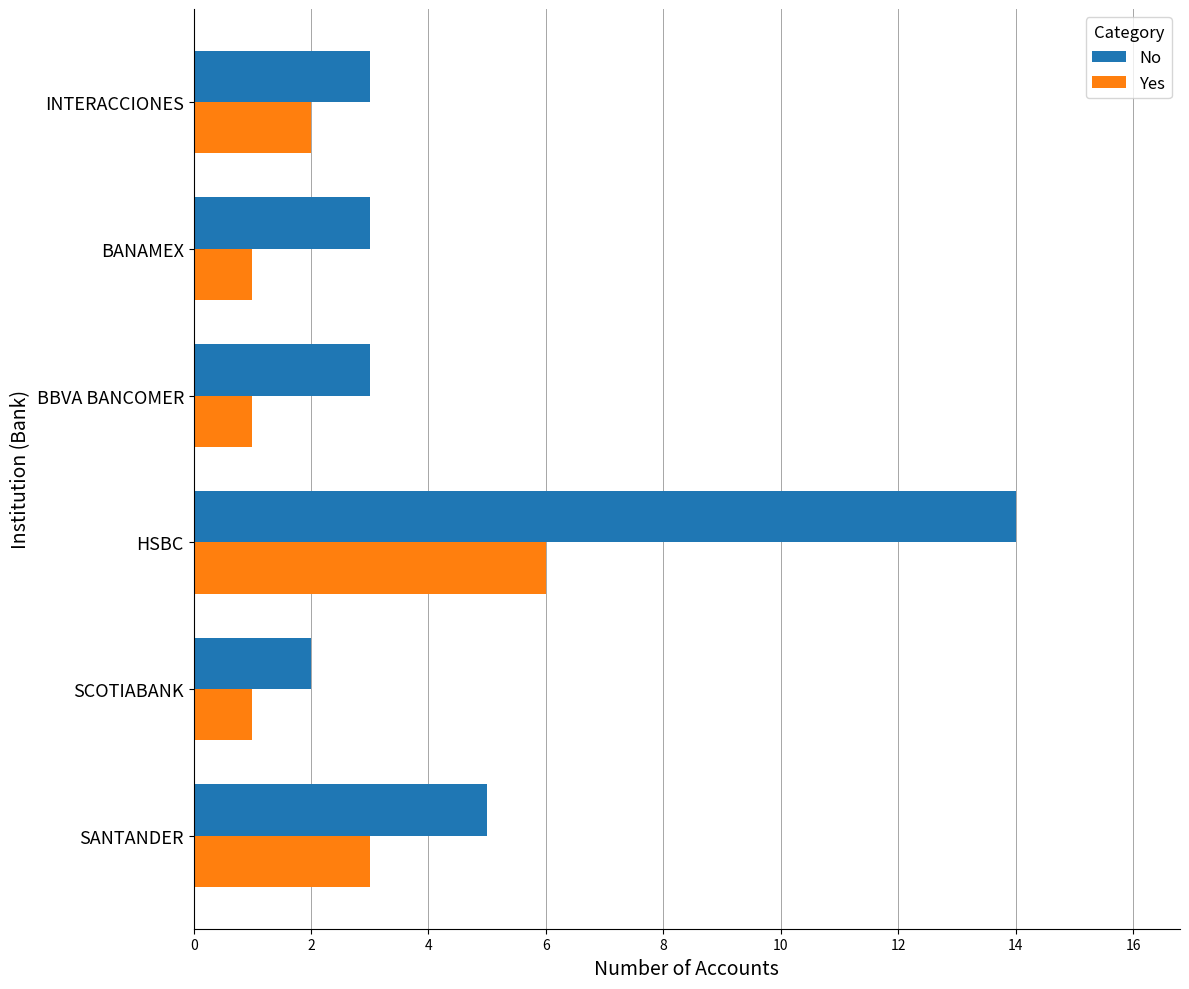

What are all the series names shown in the legend?

No, Yes